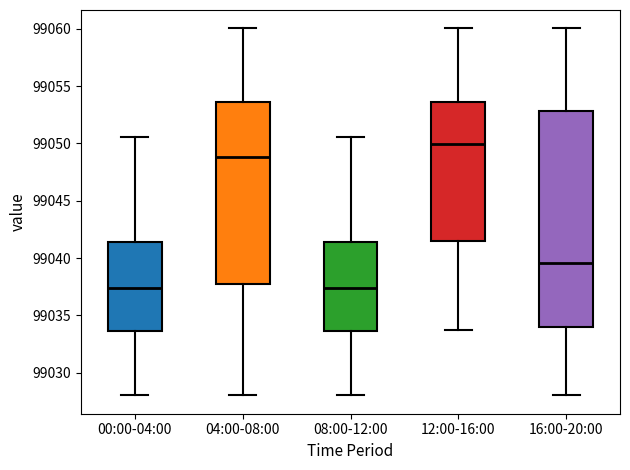

Reading left to right, transcribe this box plot: for each box, give where its median line is, the range the box spans, and where its two whiskers end, as read against the y-axis. The values are not printed on the chart, so give them approximately, as read against the axis.

00:00-04:00: median 99037.5, box 99033.5 to 99041.5, whiskers 99028.0 to 99050.5
04:00-08:00: median 99049.0, box 99037.5 to 99053.5, whiskers 99028.0 to 99060.0
08:00-12:00: median 99037.5, box 99033.5 to 99041.5, whiskers 99028.0 to 99050.5
12:00-16:00: median 99050.0, box 99041.5 to 99053.5, whiskers 99034.0 to 99060.0
16:00-20:00: median 99039.5, box 99034.0 to 99053.0, whiskers 99028.0 to 99060.0